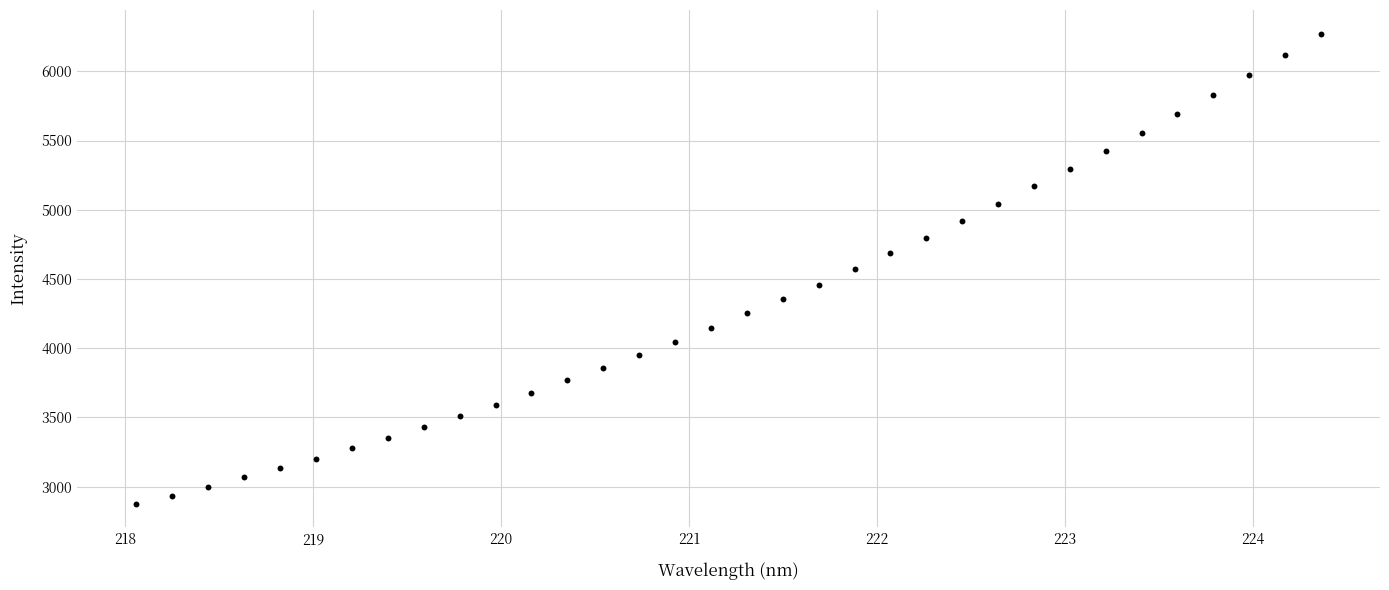

What is the range of Y values (max minus min)?

3398.8